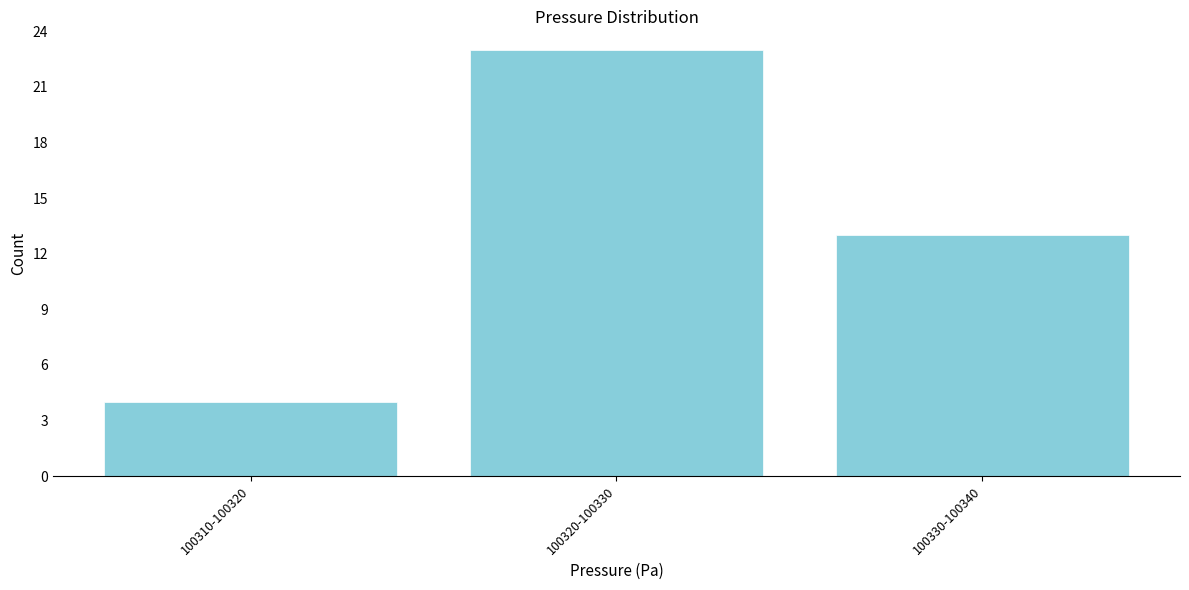

Reading right to left, transcribe all the data shown in this chart.

13	23	4